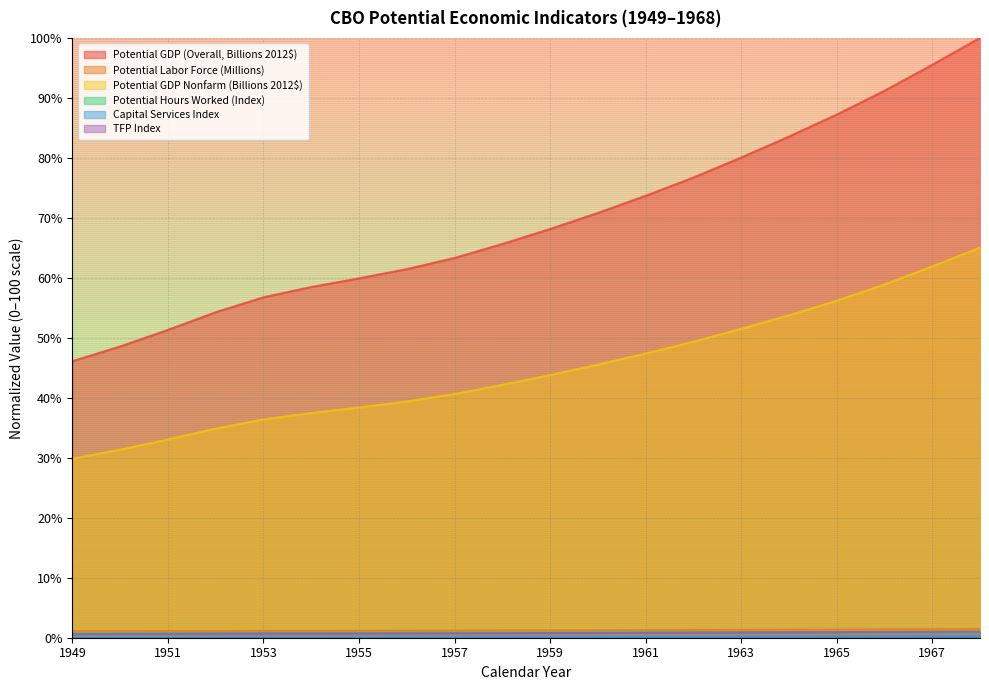

What is the minimum value for Potential GDP (Overall, Billions 2012$)?

46.1